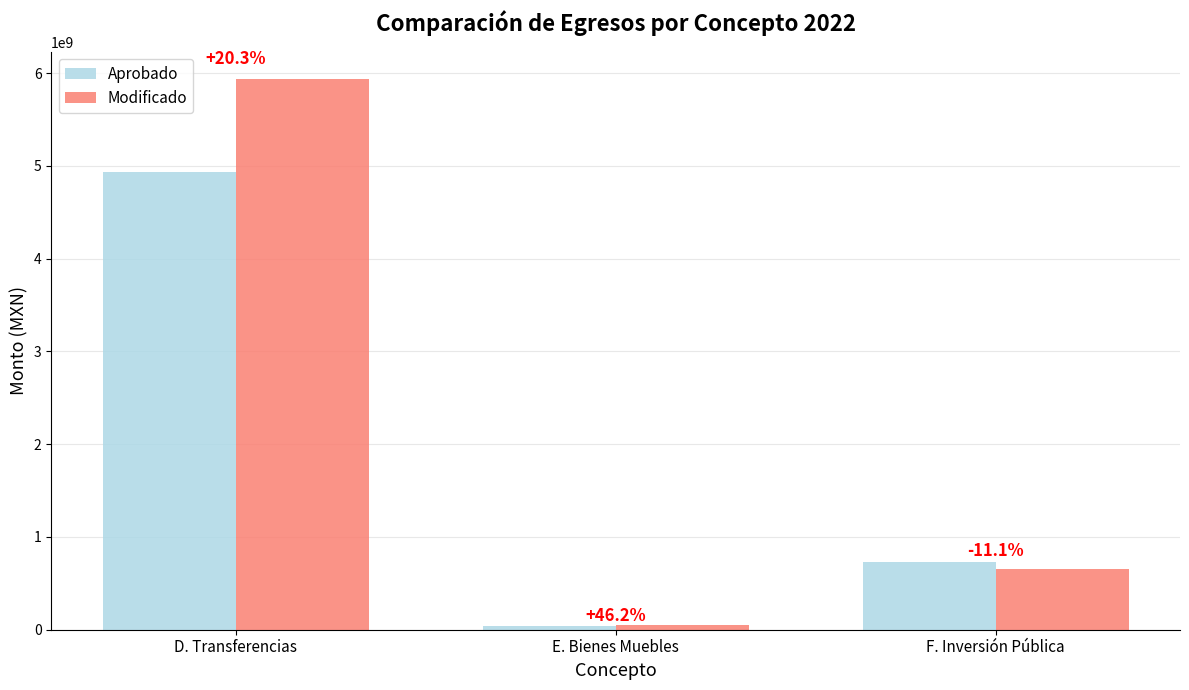

What is the value of the Modificado bar at the 2nd from the left?

51184006.8